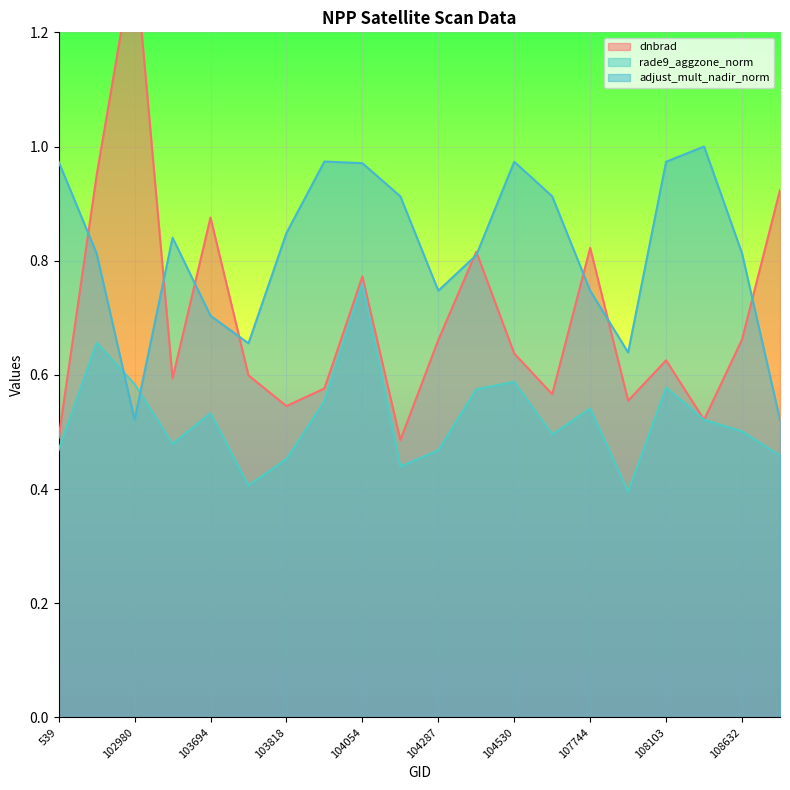

What is the spread (max minus min) of values at 108281?

0.5